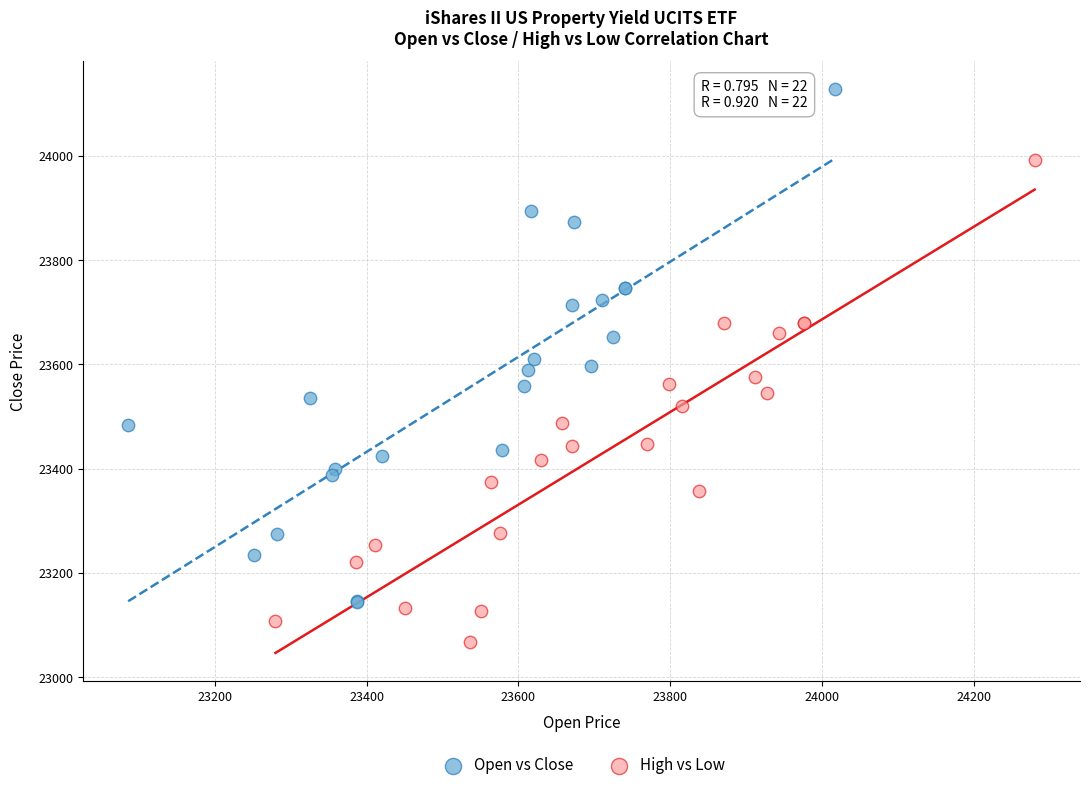

Which series contains the highest Y value?

Open vs Close